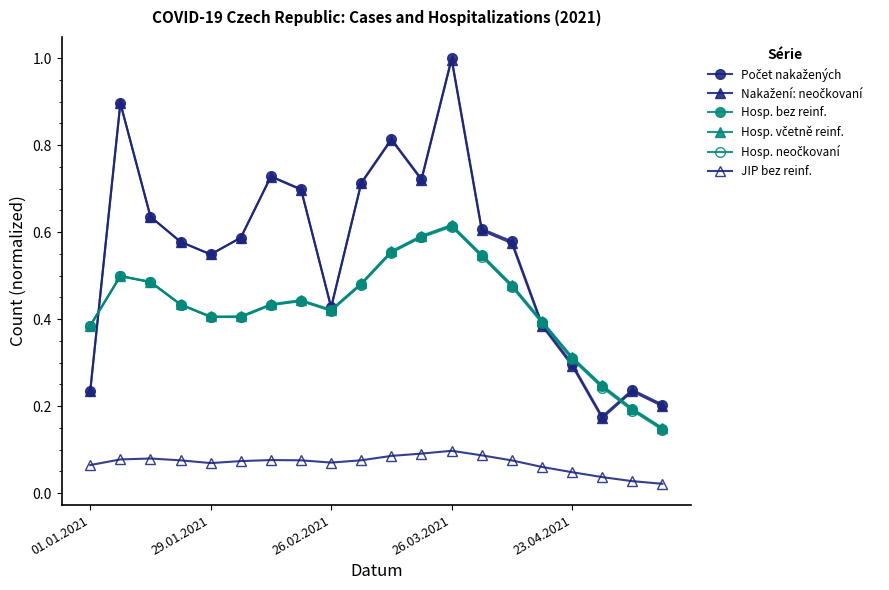

List the series in order of their peak value, lowest first.

JIP bez reinf., Hosp. neočkovaní, Hosp. bez reinf., Hosp. včetně reinf., Nakažení: neočkovaní, Počet nakažených